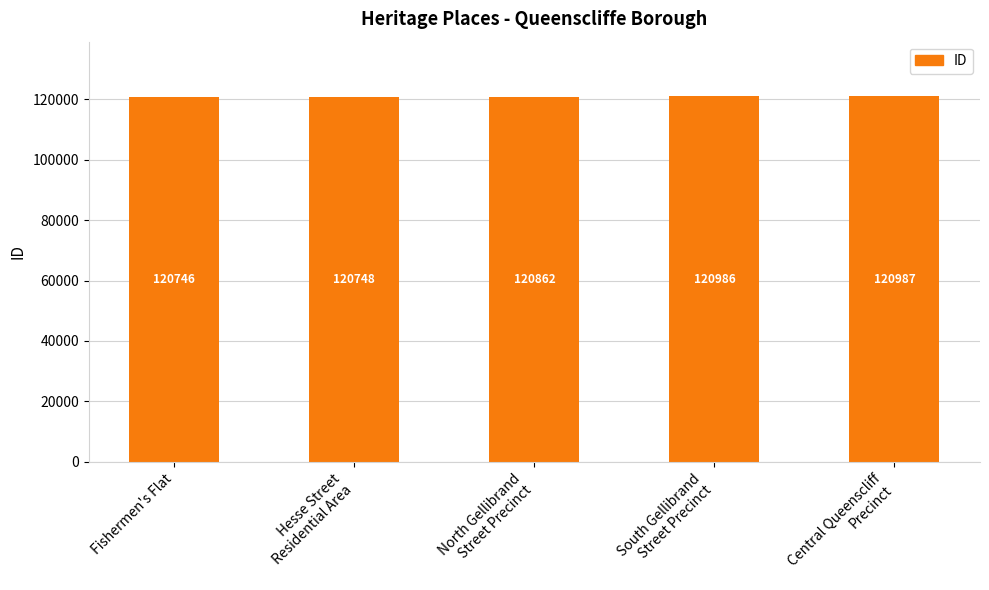

What is the label of the 2nd bar from the right?

South Gellibrand
Street Precinct